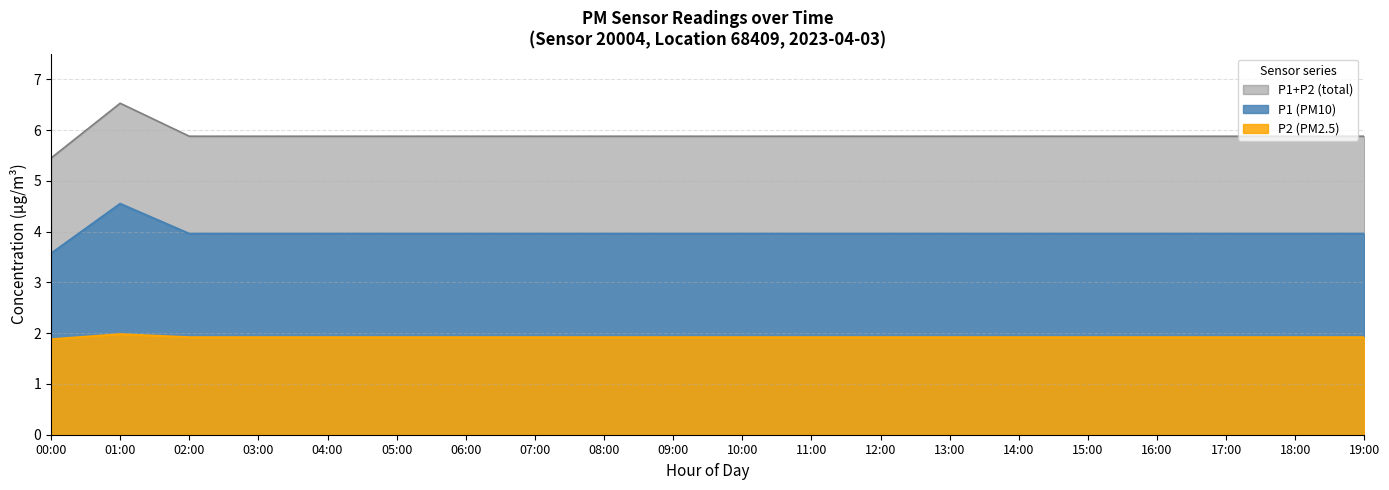

The value of P2 at 08:00 is 1.9. True or false?

True